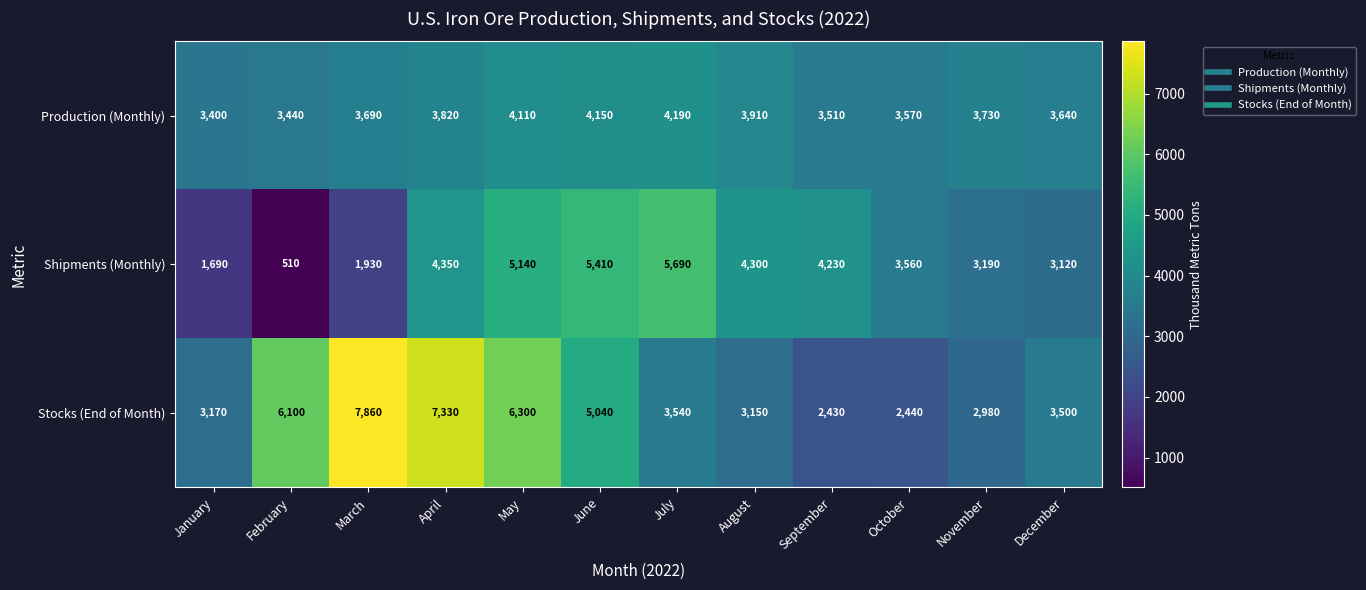

Where is Stocks (End of Month) nearest to the value 5145?

June